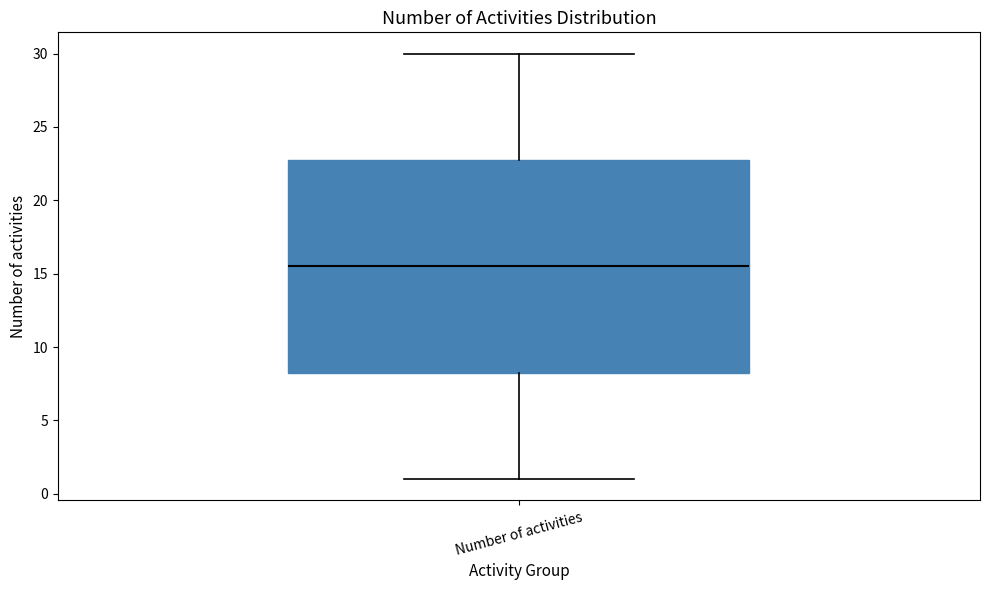

Transcribe this box plot: give where the median line is, the range the box spans, and where the two whiskers end, as read against the y-axis. The values are not printed on the chart, so give them approximately, as read against the axis.

median 15.5, box 8.5 to 23.0, whiskers 1.0 to 30.0